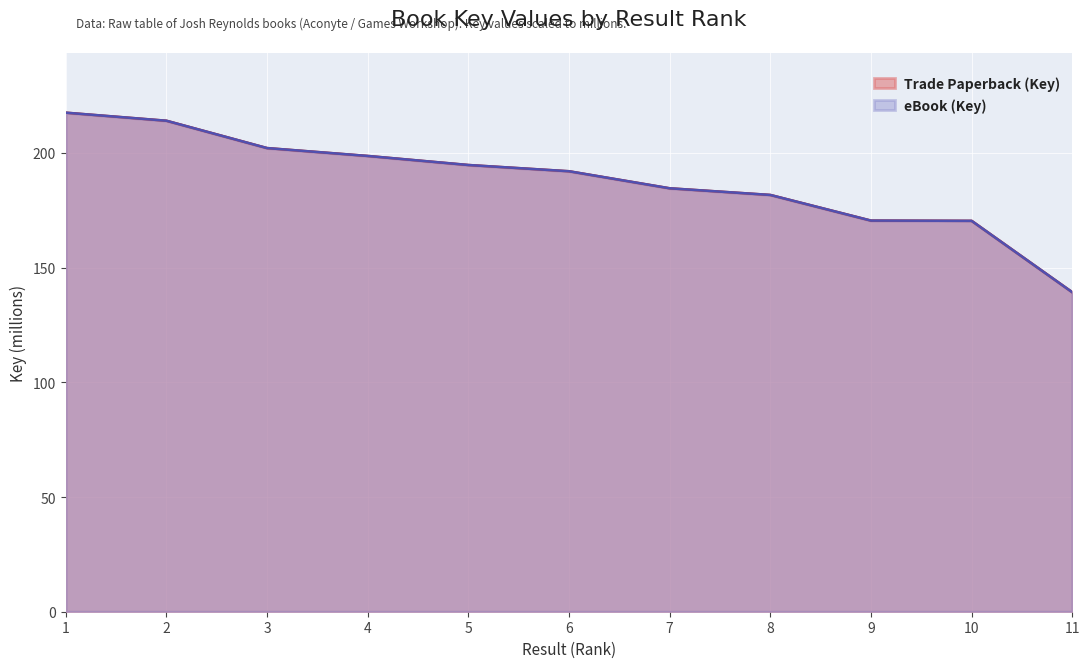

Reading left to right, what are all the values shown in this chart?

Trade Paperback (Key): 217.6	214.1	202.1	198.7	194.8	192.0	184.6	181.7	170.5	170.4	139.3
eBook (Key): 217.6	214.1	202.1	198.7	194.8	192.0	184.6	181.7	170.5	170.4	139.3